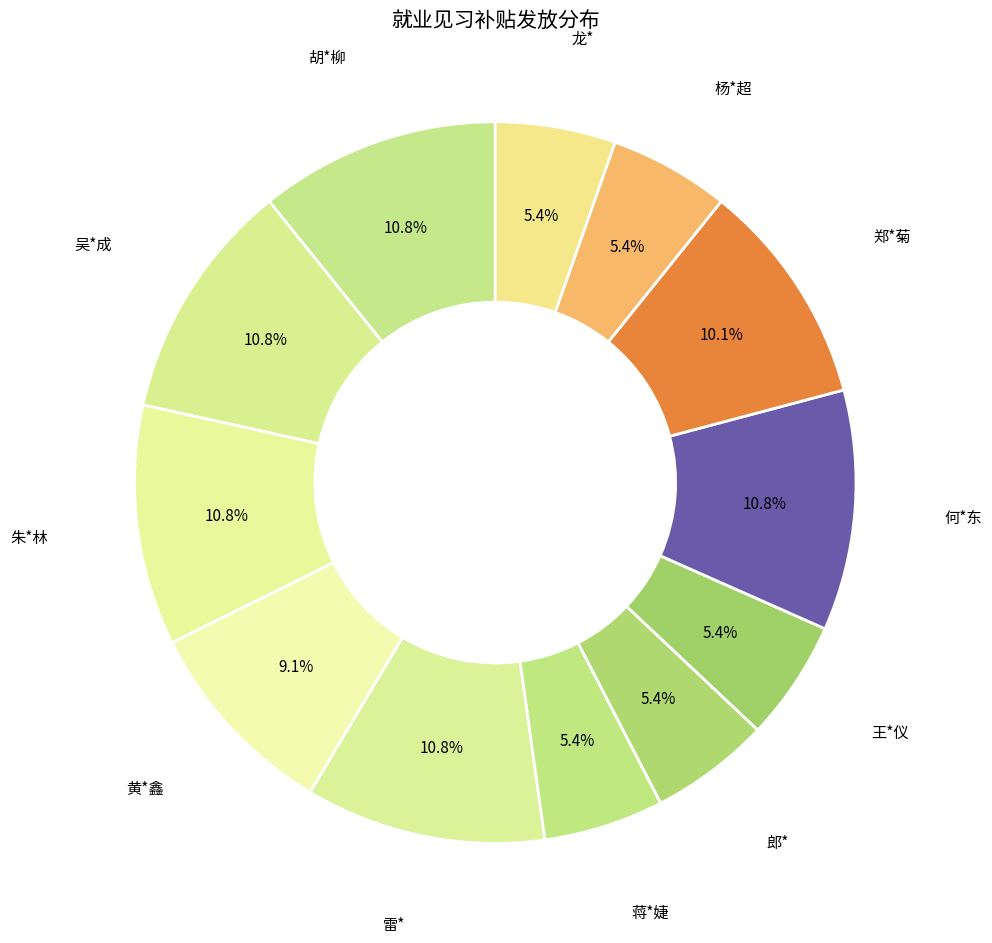

How many segments does this pie chart have?

12